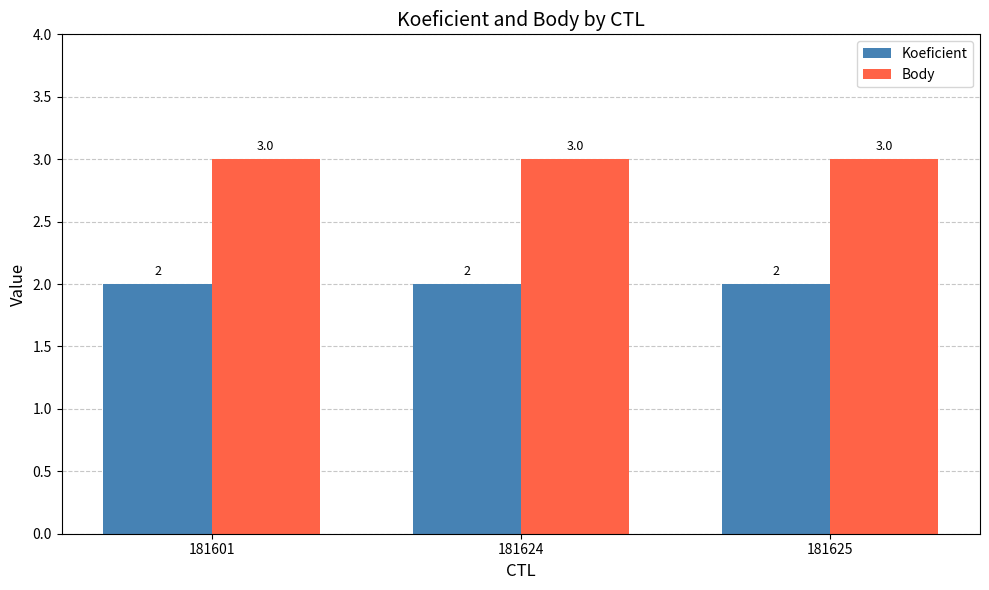

Reading right to left, list all the values displayed in this chart.

Koeficient: 2	2	2
Body: 3	3	3